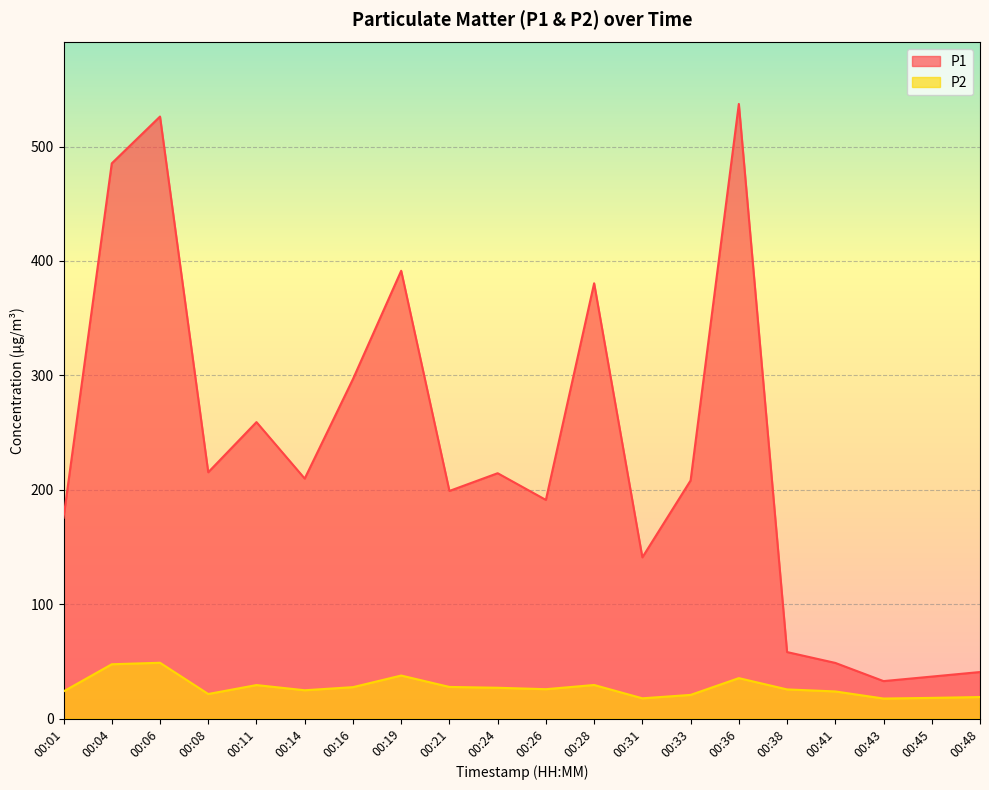

At which category does P2 reach its first local peak?

00:06